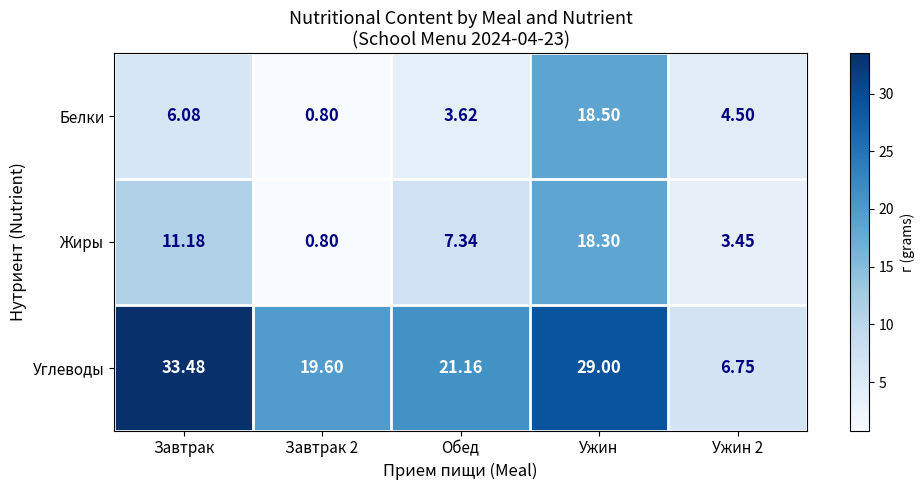

At Ужин, list the series in order from largest to smallest.

Углеводы, Белки, Жиры